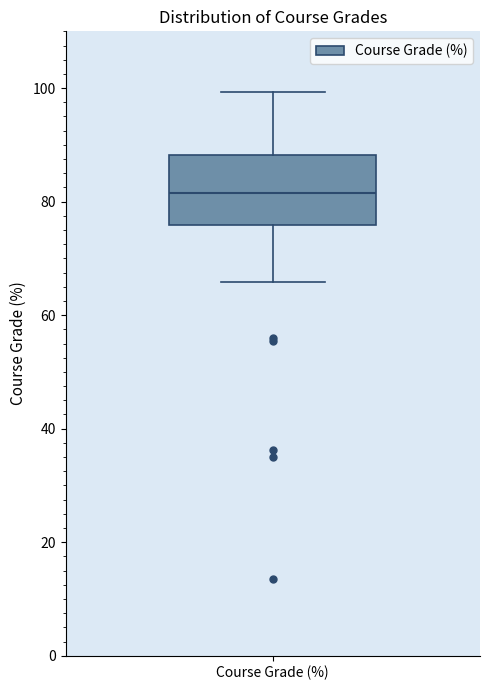

Transcribe this box plot: give where the median line is, the range the box spans, and where the two whiskers end, as read against the y-axis. The values are not printed on the chart, so give them approximately, as read against the axis.

median 82, box 76 to 88, whiskers 66 to 100